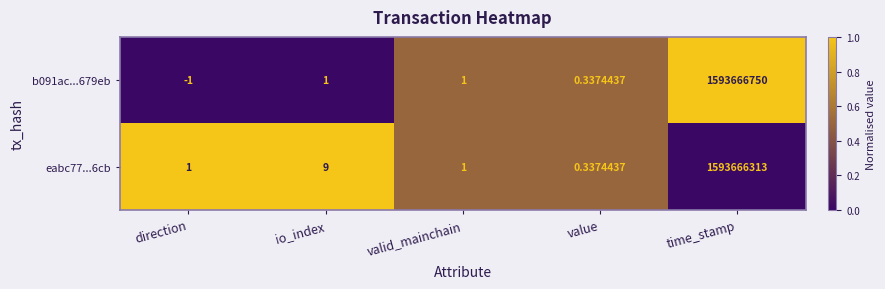

At which category is the sum across all series the highest?

time_stamp